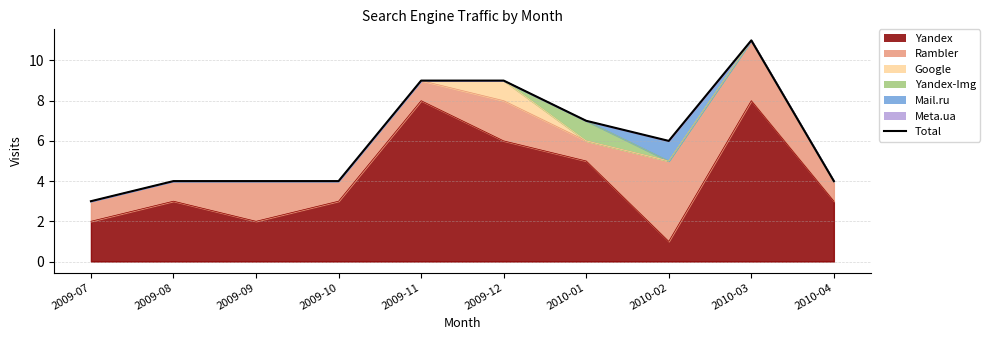

What is the sum of all values?

61